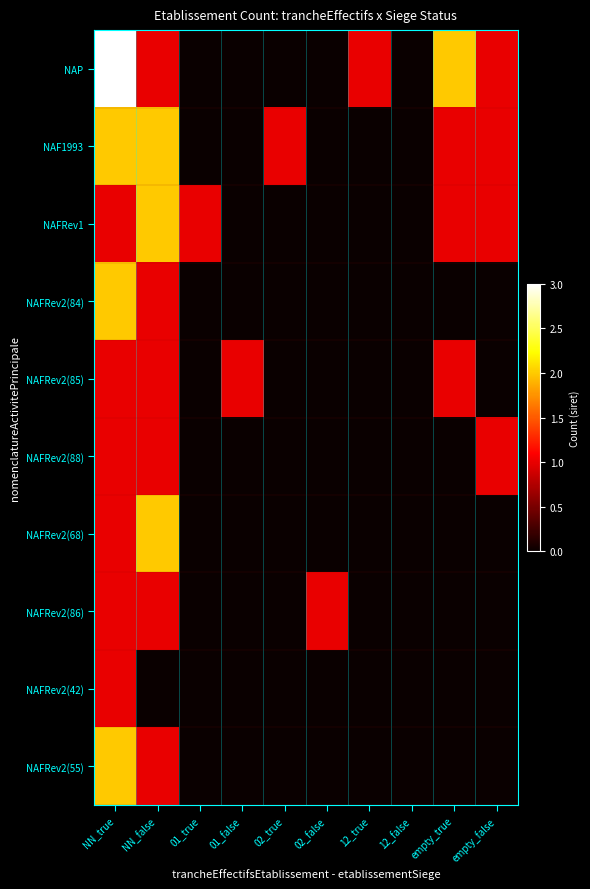

Which series has the largest total across all categories?

NAP